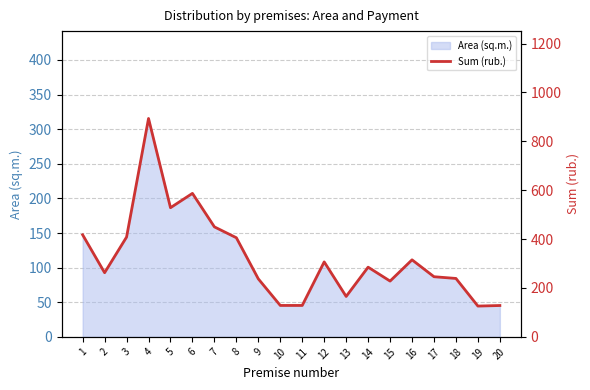

True or false: Sum (rub.) and Area (sq.m.) line cross at least once.

False